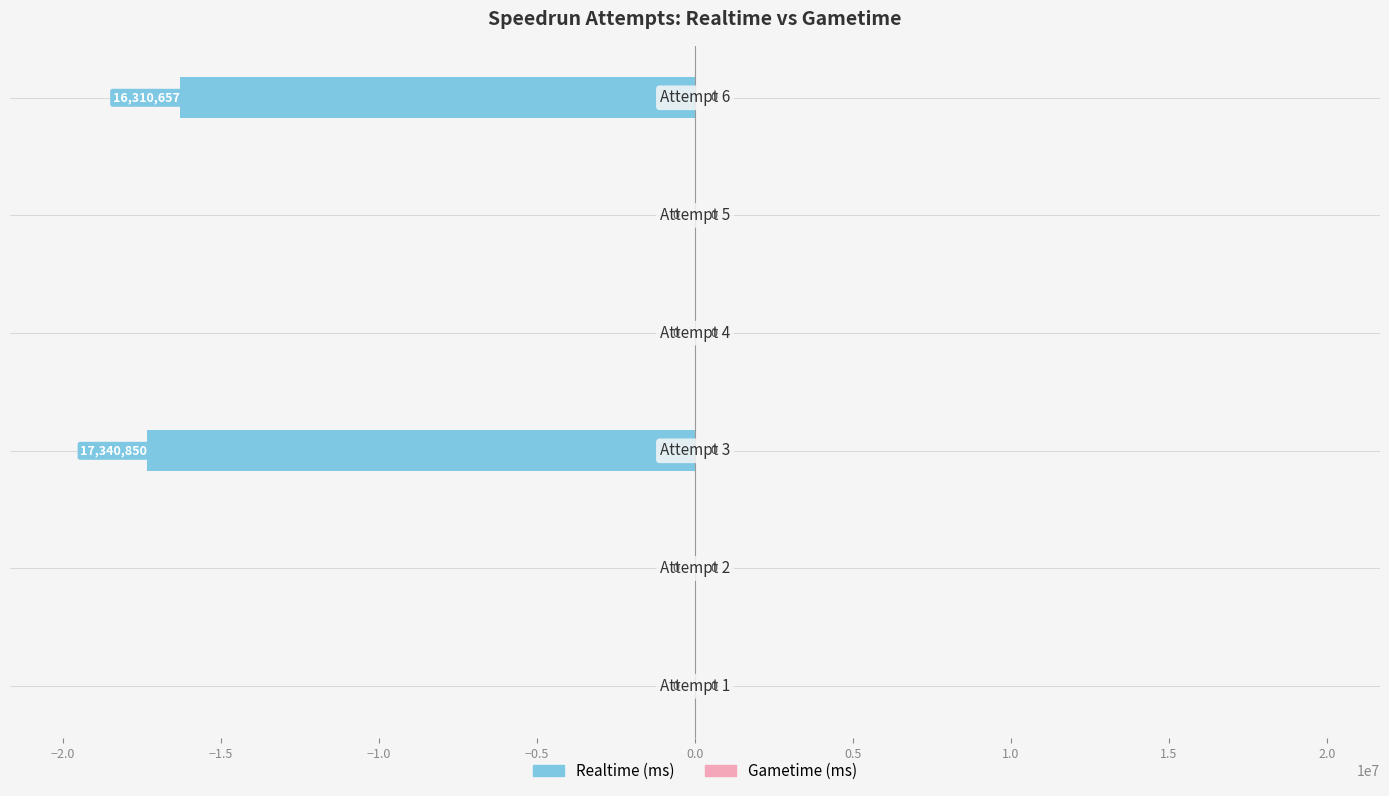

How many series are shown in this chart?

1